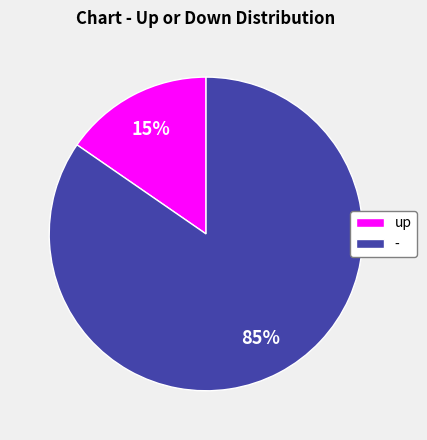

Is it true that up is 6% of the pie?

False